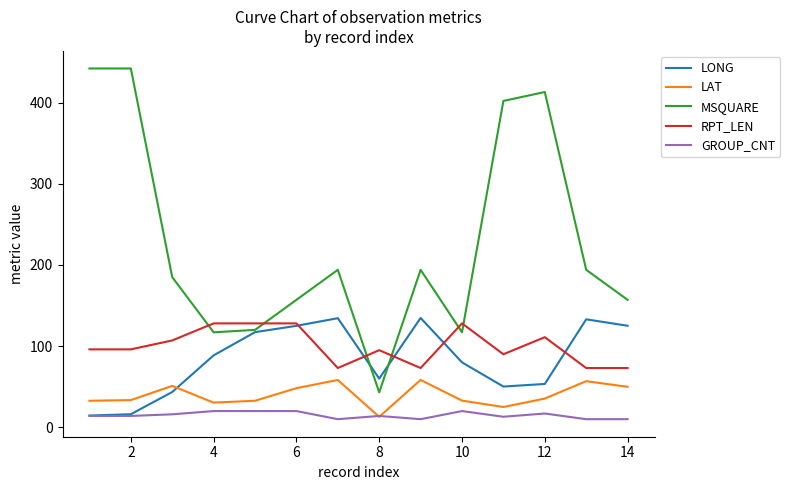

Which series has the largest total across all categories?

MSQUARE